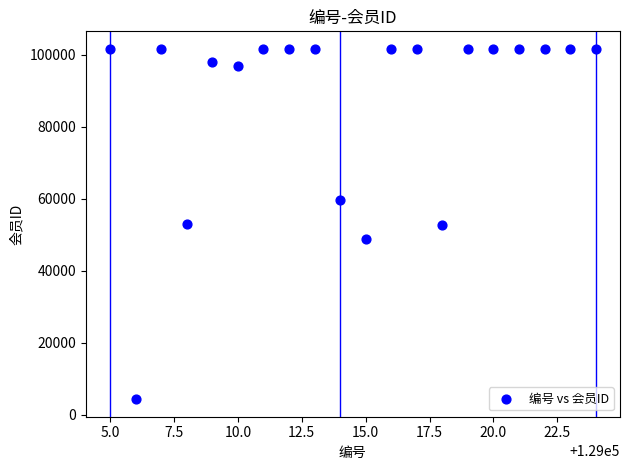

What is the range of X values (max minus min)?

19